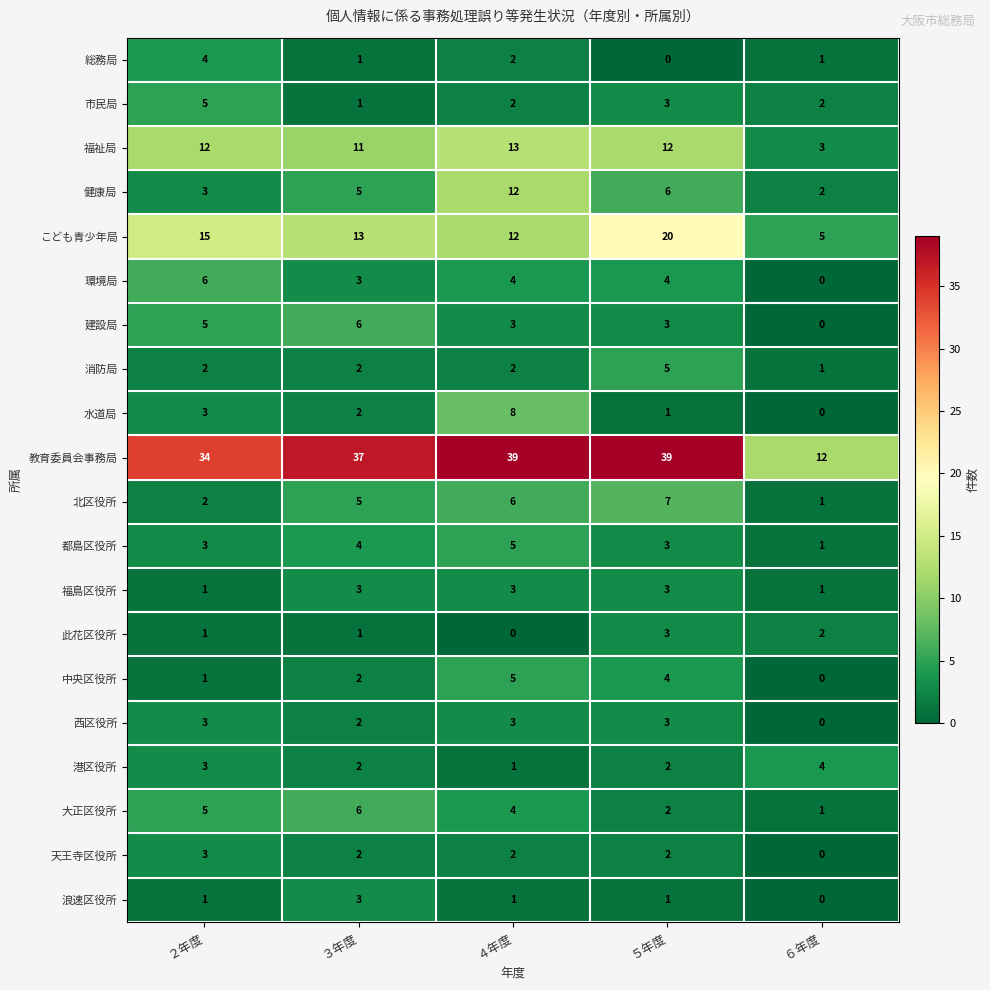

Count the number of data series in this chart.

20